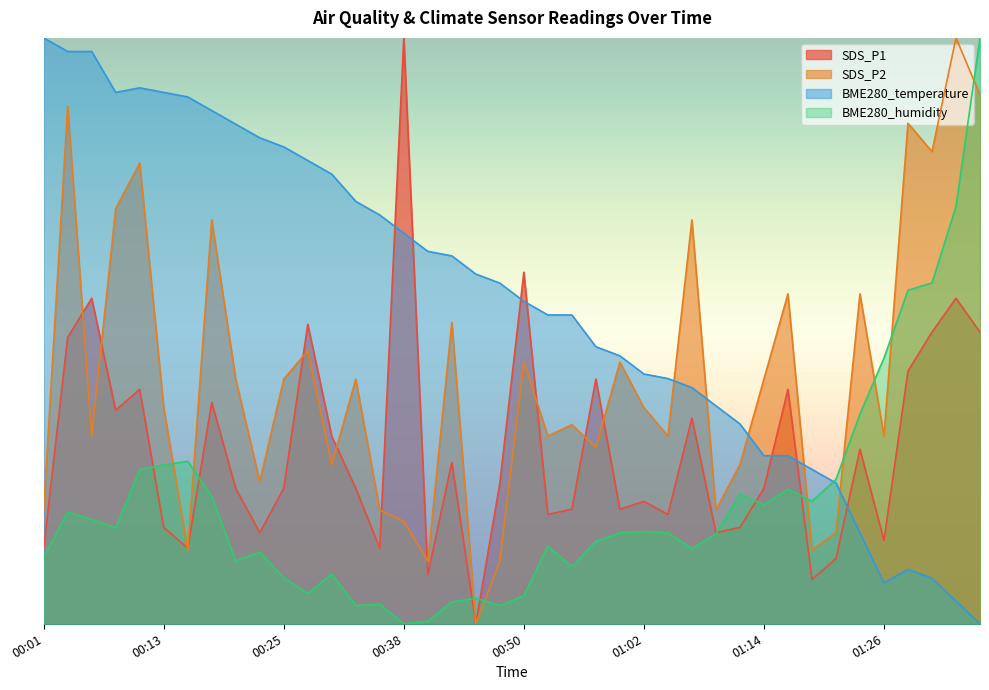

Count the number of categories in the chart.

40